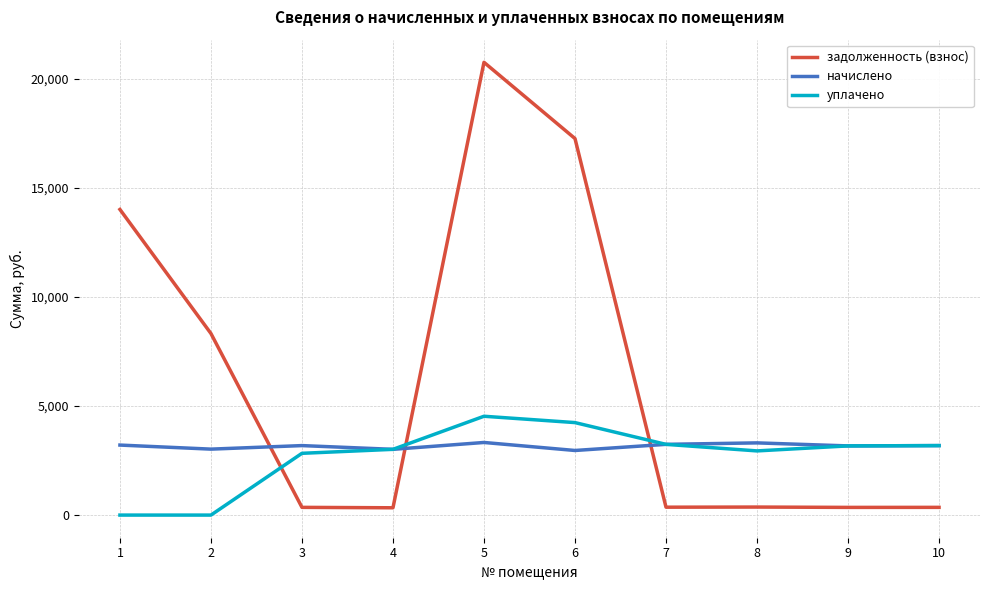

Is the value of уплачено at 1 greater than the value of начислено at 10?

No